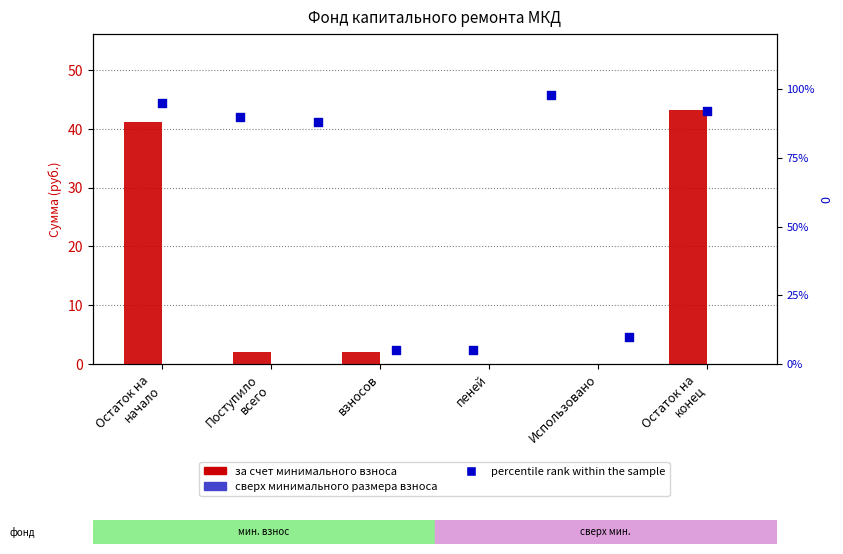

Between Использовано and взносов, which is larger?

взносов